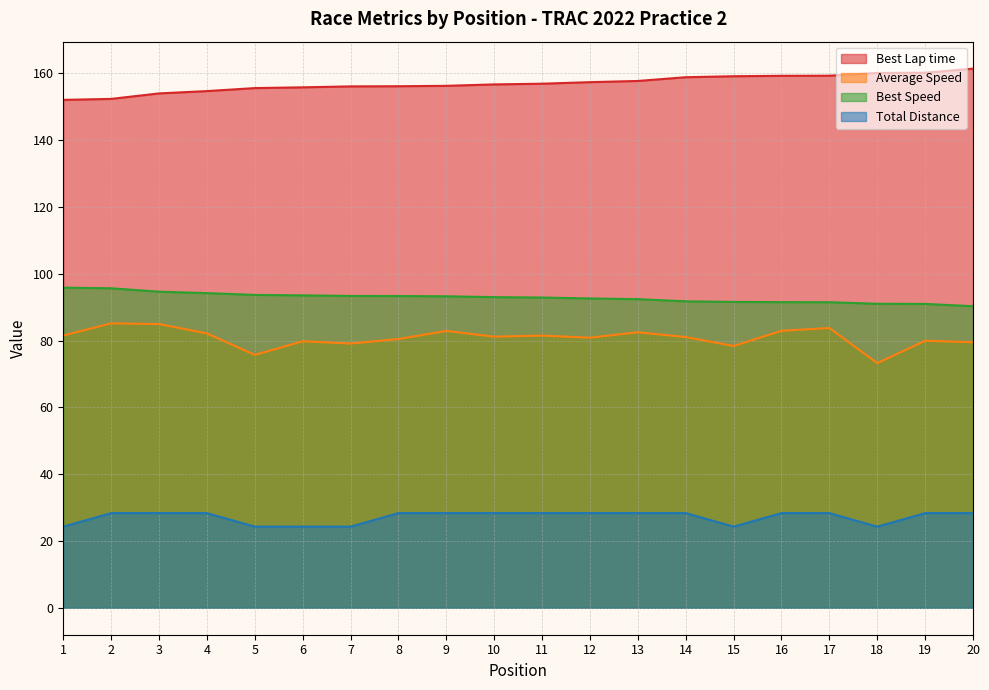

What is the total value across all series at 9?

360.7